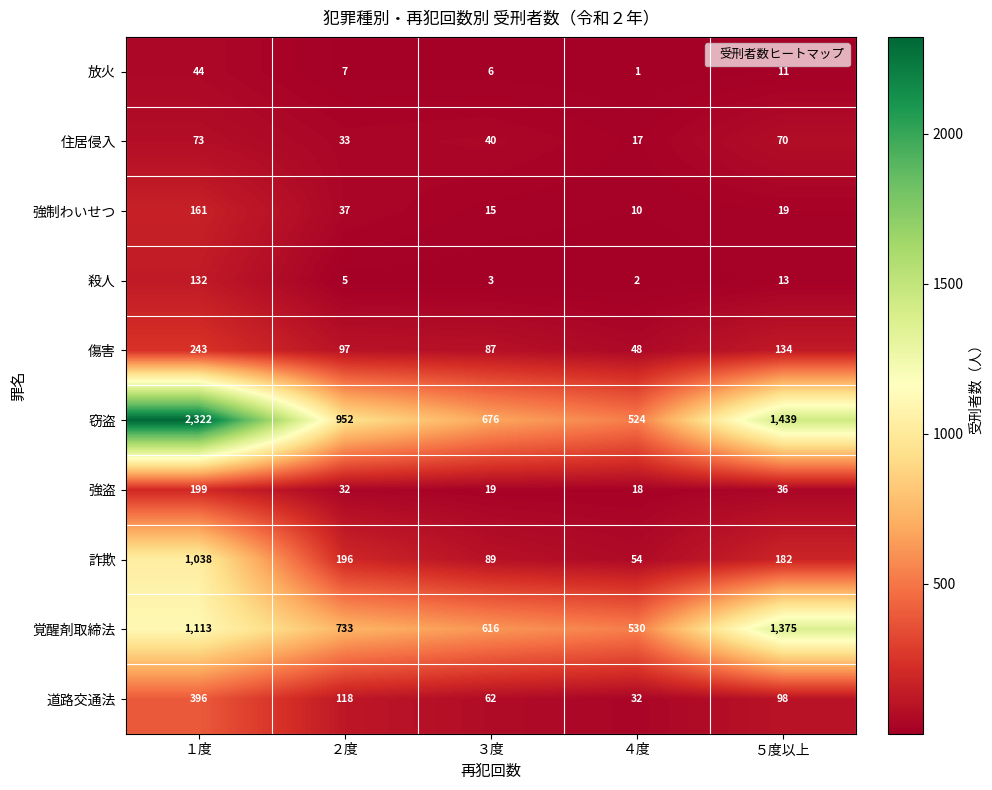

How many series are shown in this chart?

10